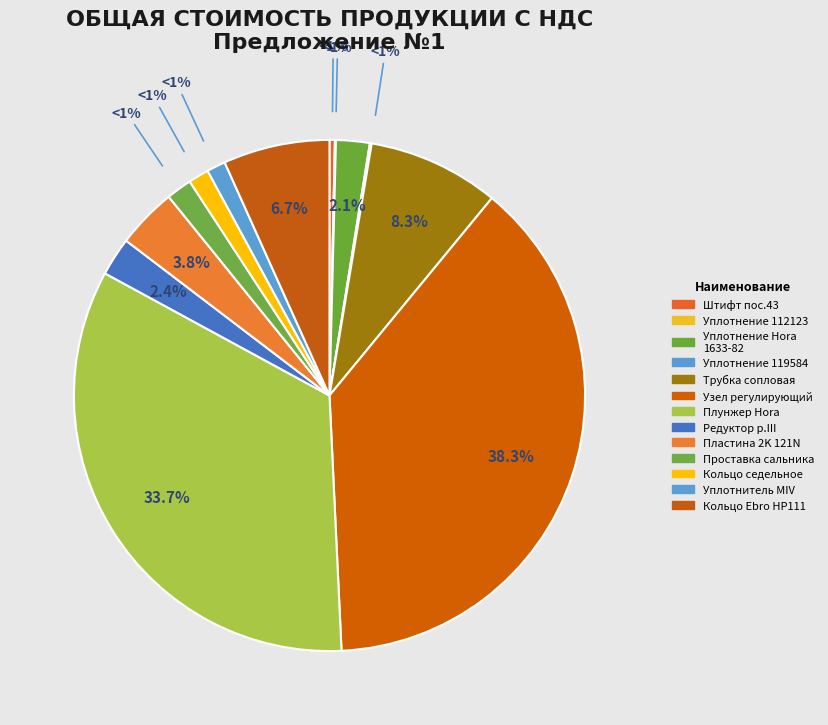

Does Редуктор р.III д/Z011-A represent more than half of the total?

No